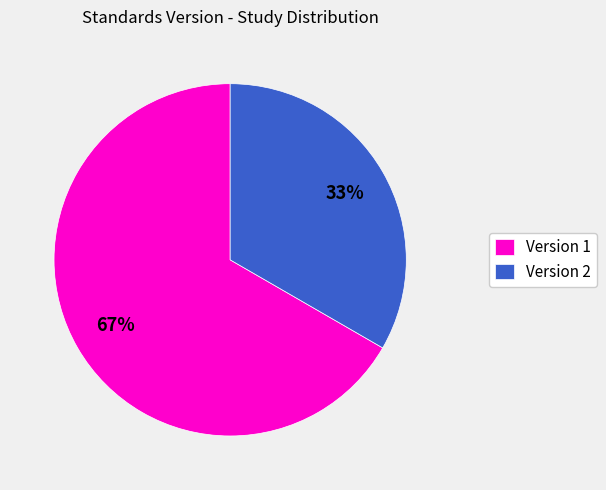

Which has a higher value, Version 1 or Version 2?

Version 1